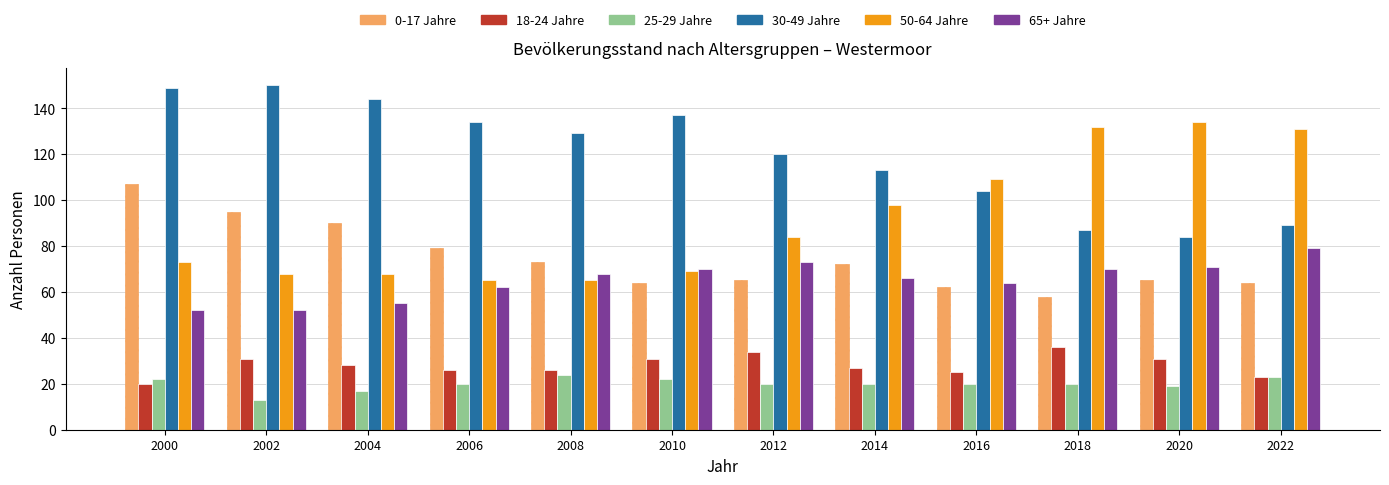

Are the bars horizontal?

No